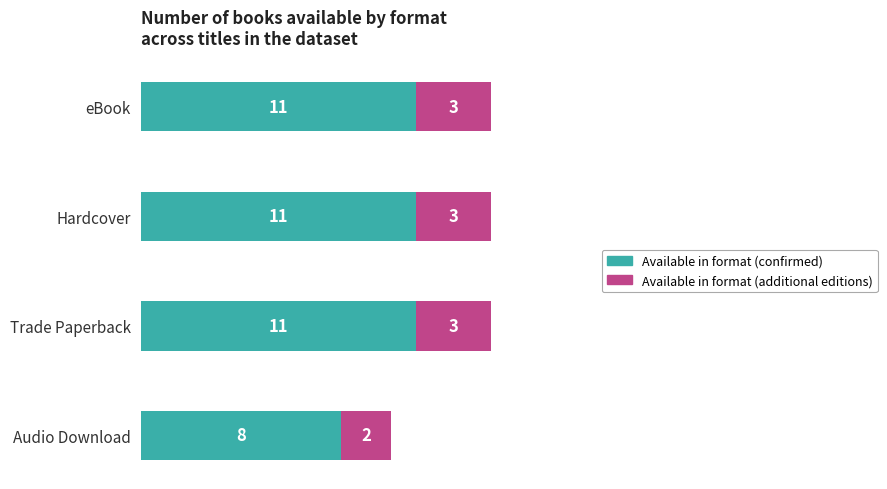

What is the minimum value for Available in format (confirmed)?

8